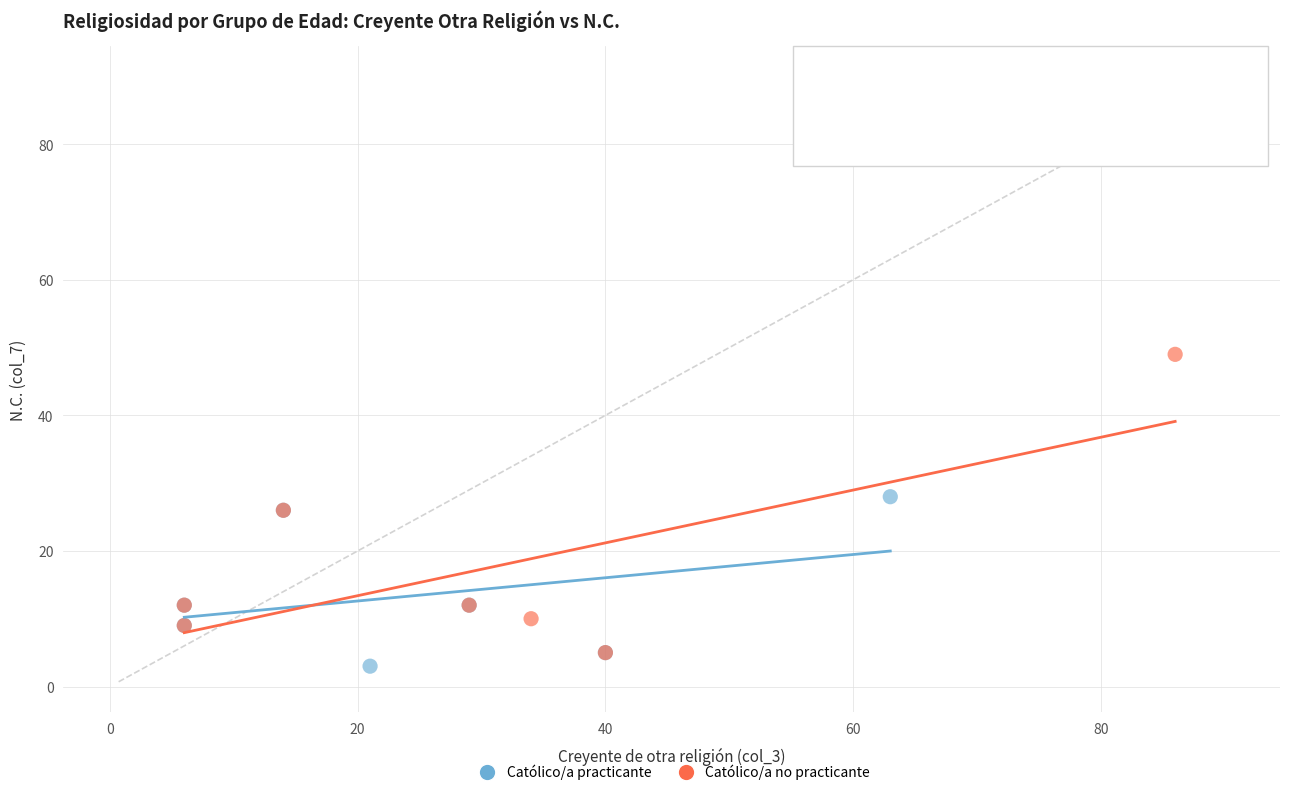

Which series has the widest spread of Y values?

Católico/a no practicante